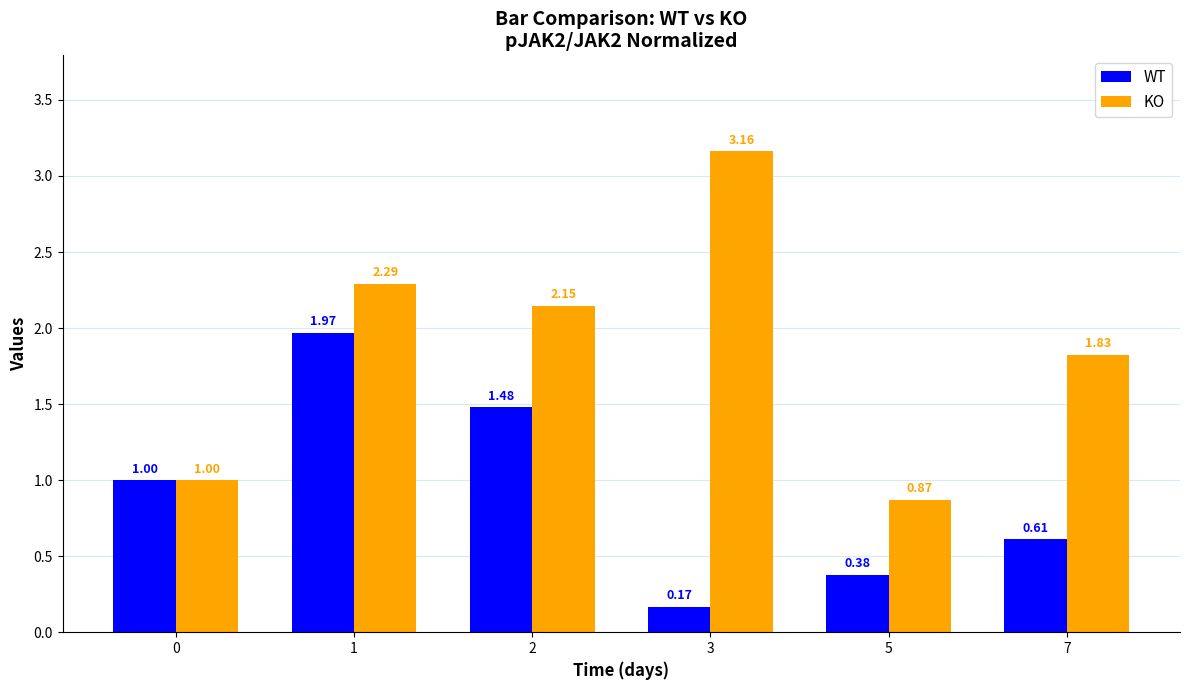

How many bars are there in each group?

2